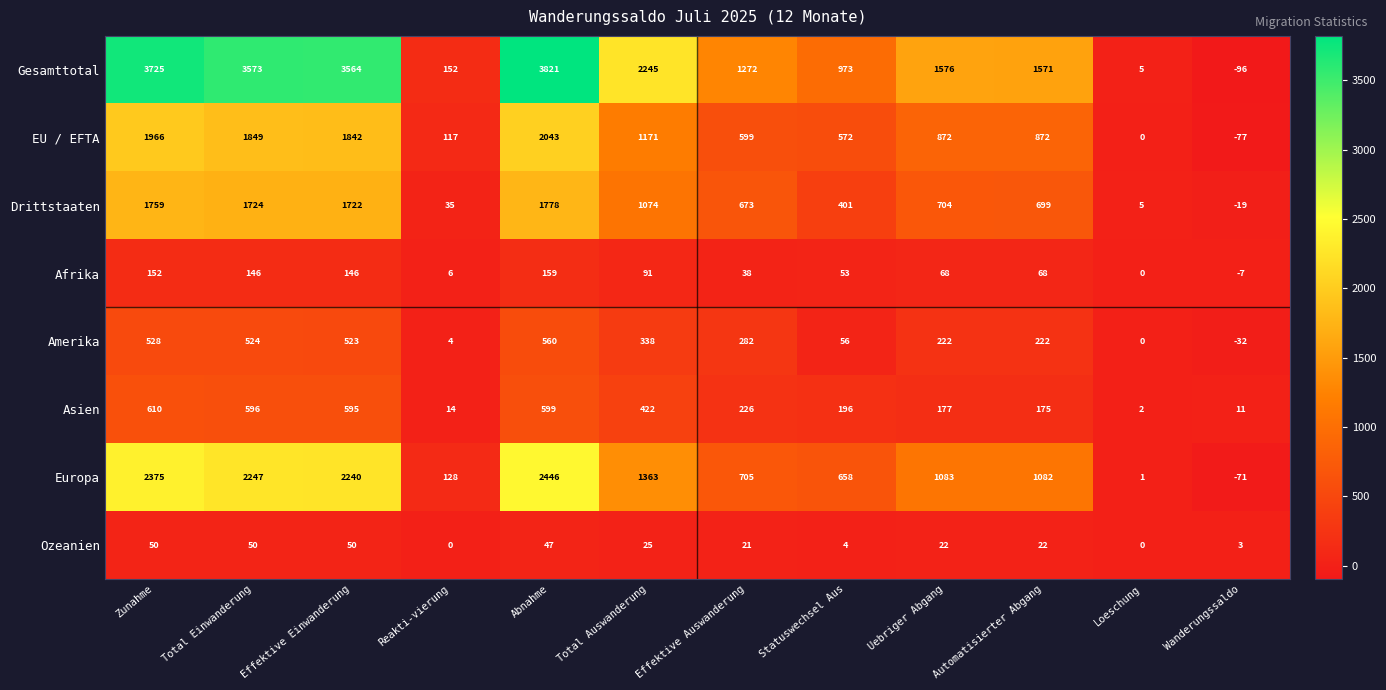

Which series changed the most between Effektive Einwanderung and Loeschung?

Gesamttotal